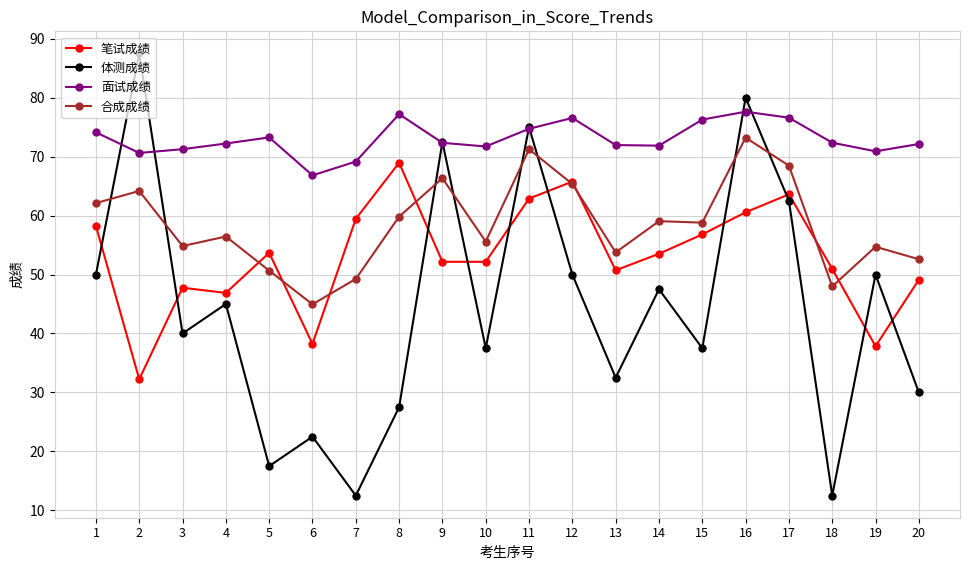

What is the highest value of the 笔试成绩 series?

69.0